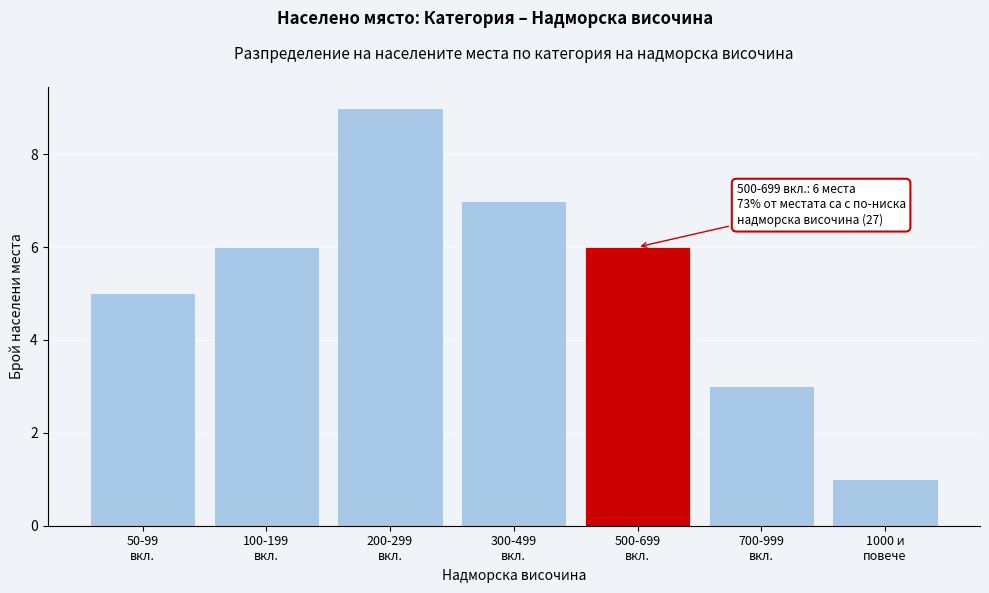

Reading left to right, list all the values displayed in this chart.

5	6	9	7	6	3	1